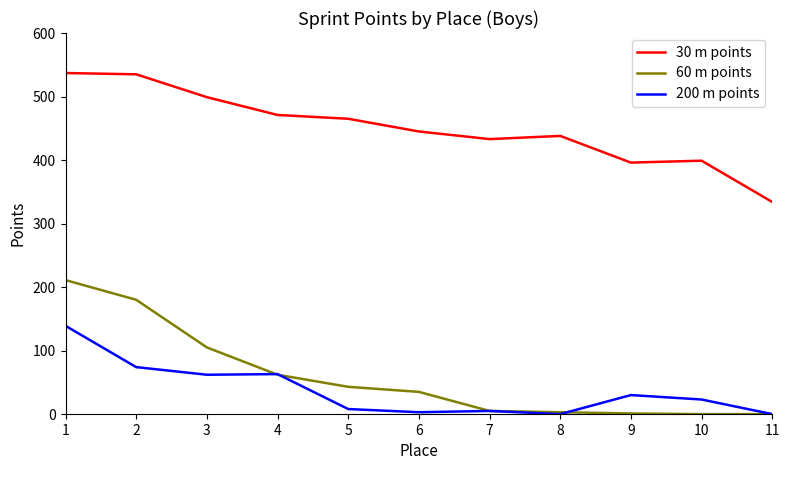

Which series changed the most between 4 and 10?

30 m points